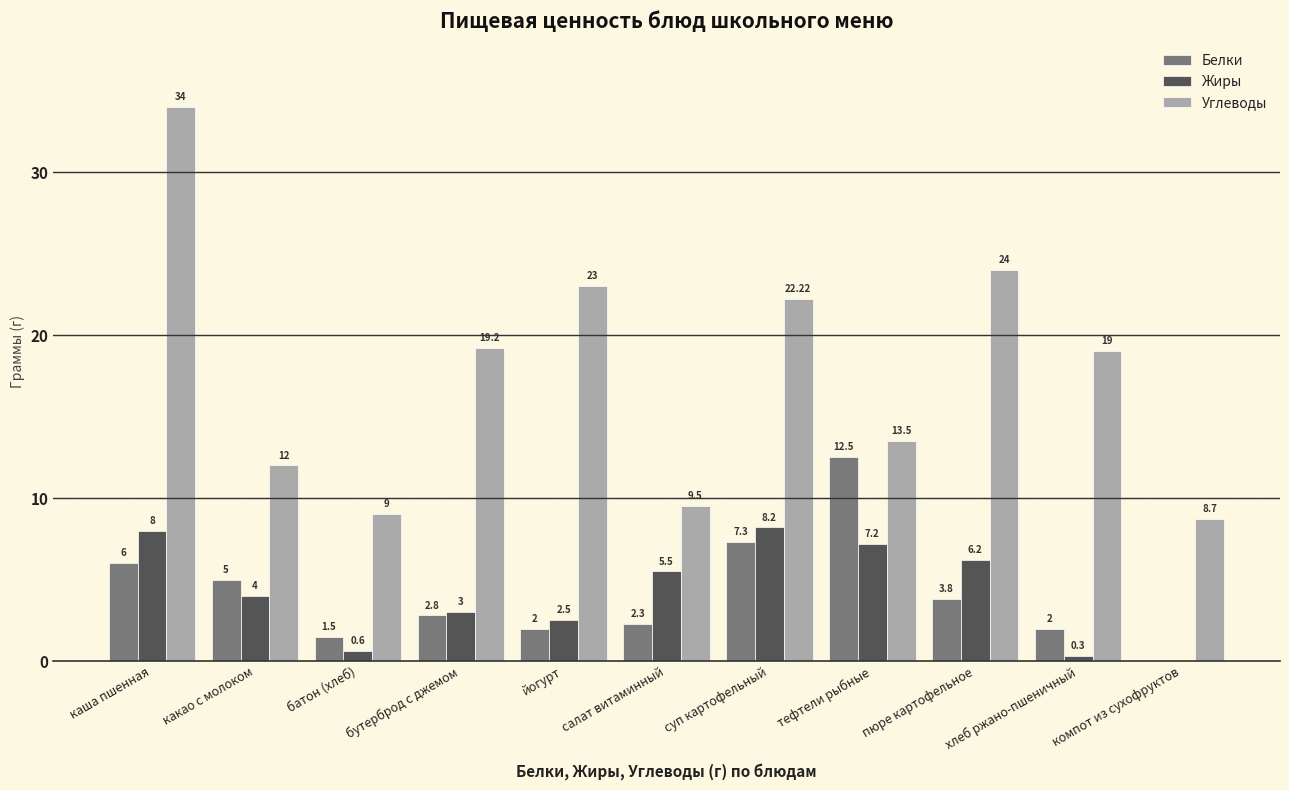

What is the maximum value shown in the chart?

34.0